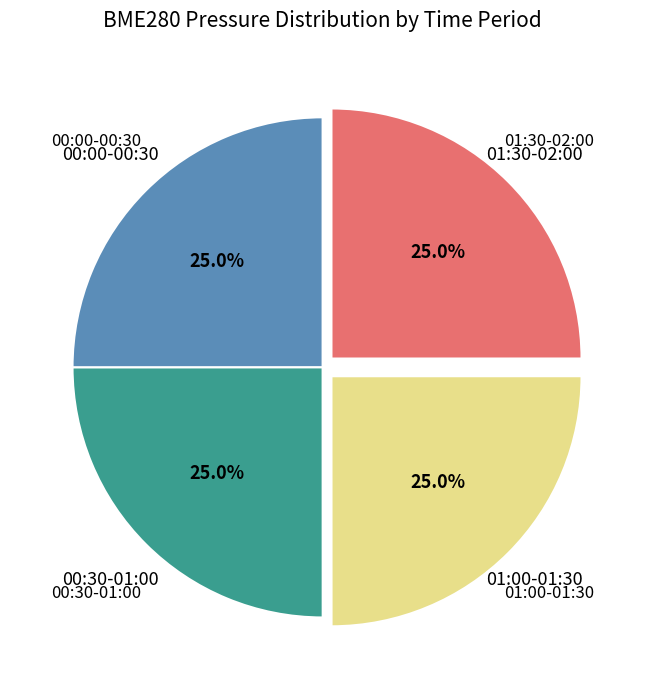

Is there a majority slice in this chart?

No